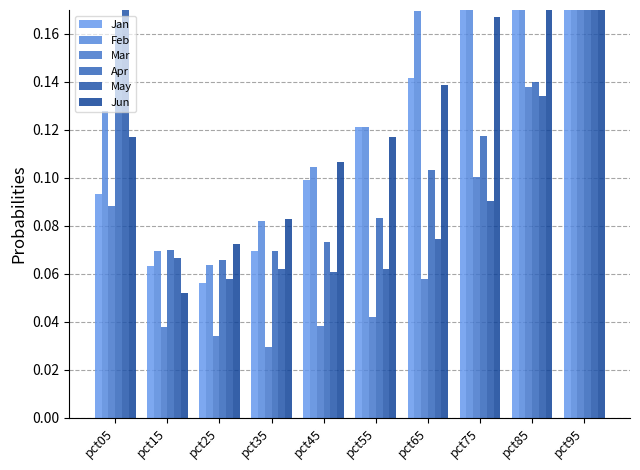

What is the difference between the second highest and second lowest values in the Feb series?

0.3